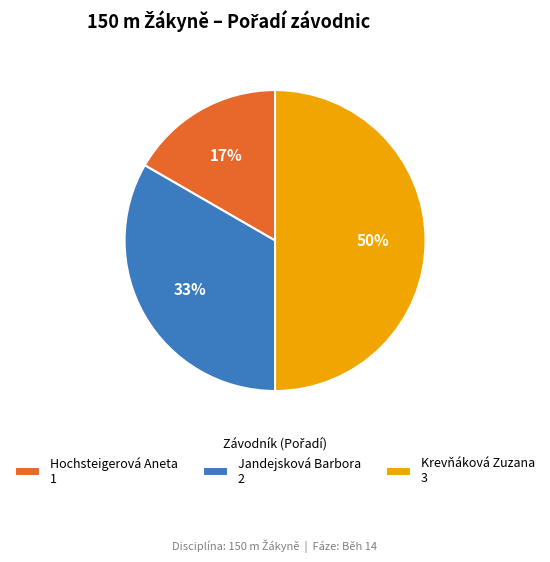

Rank the categories by value from lowest to highest.

Hochsteigerová Aneta, Jandejsková Barbora, Krevňáková Zuzana